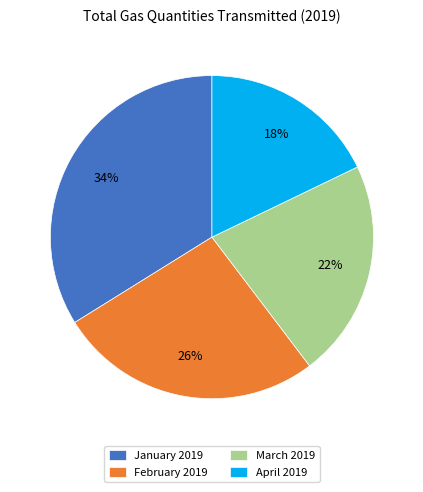

True or false: January 2019 accounts for 34% of the total.

True